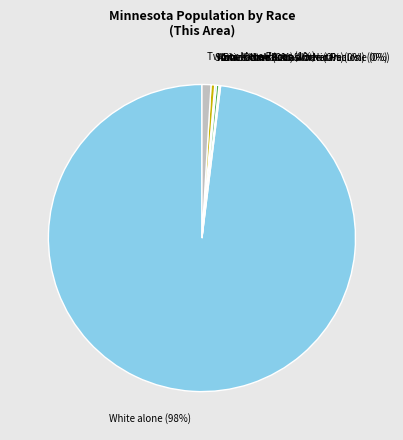

Which slice is the largest?

White alone